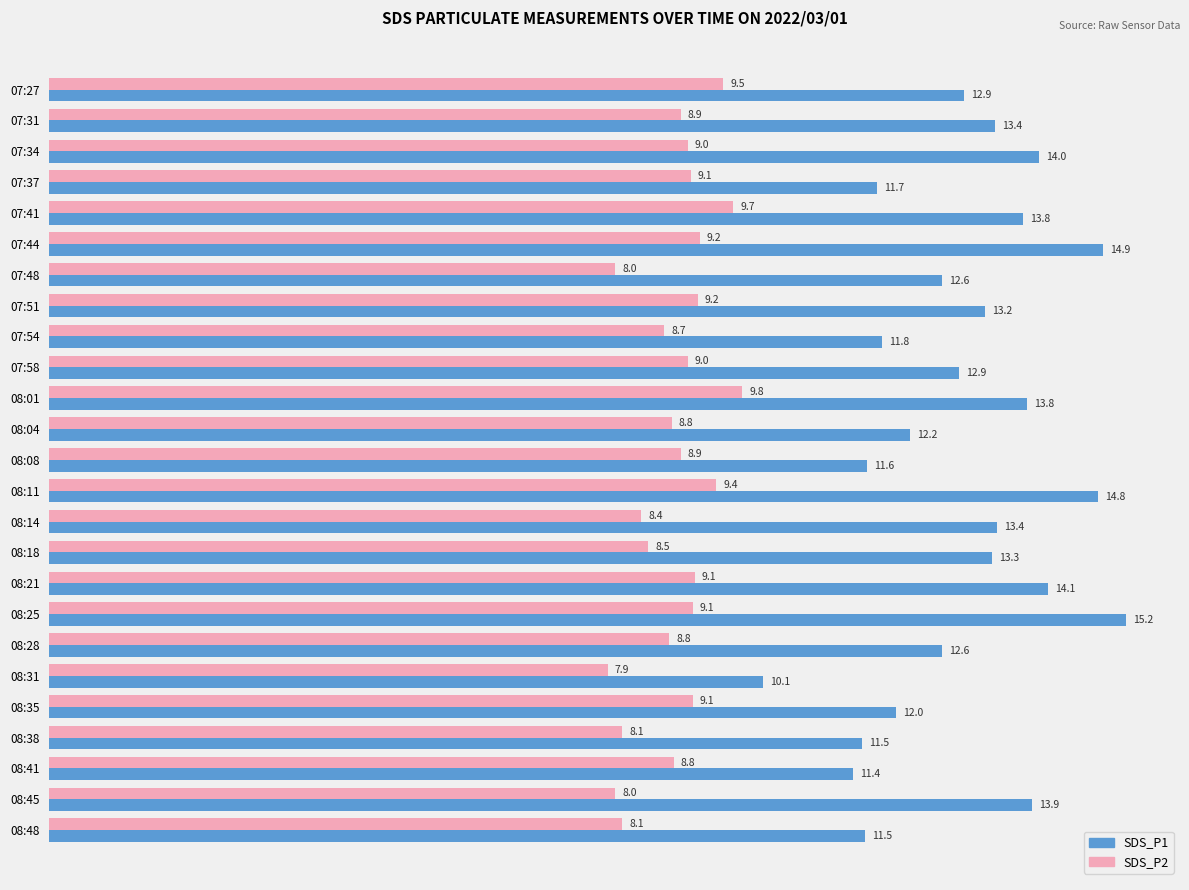

Read the SDS_P1 value at 07:34.

14.0